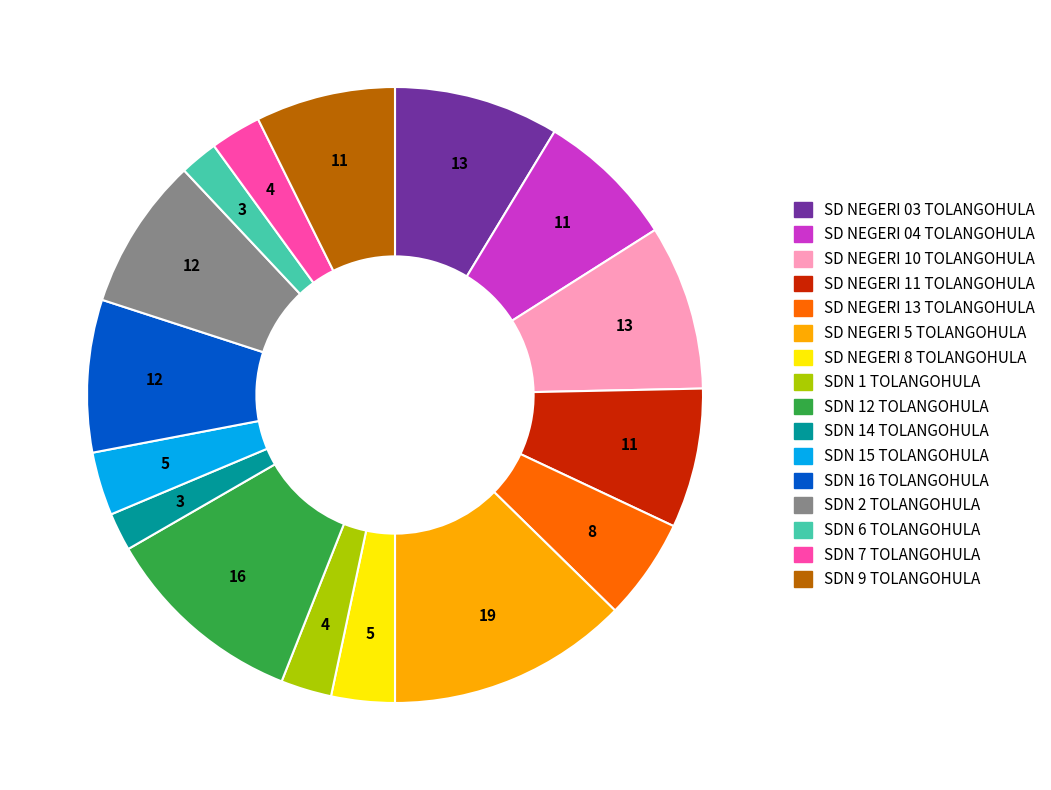

Between SD NEGERI 03 TOLANGOHULA and SD NEGERI 8 TOLANGOHULA, which is larger?

SD NEGERI 03 TOLANGOHULA